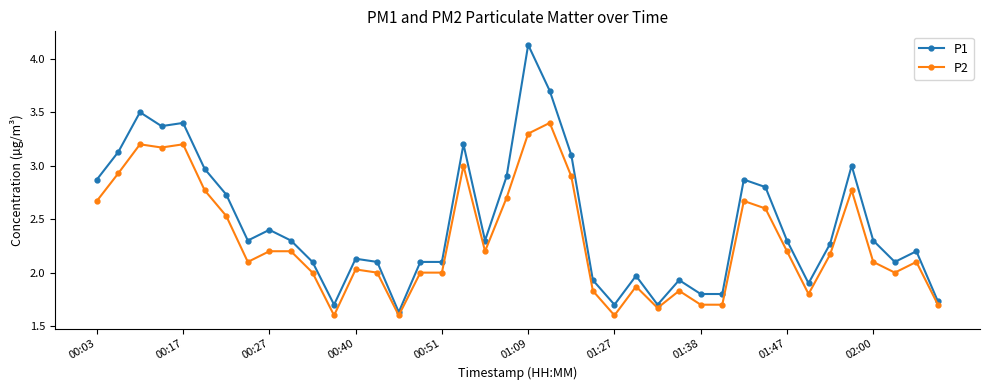

Which series has the largest total across all categories?

P1